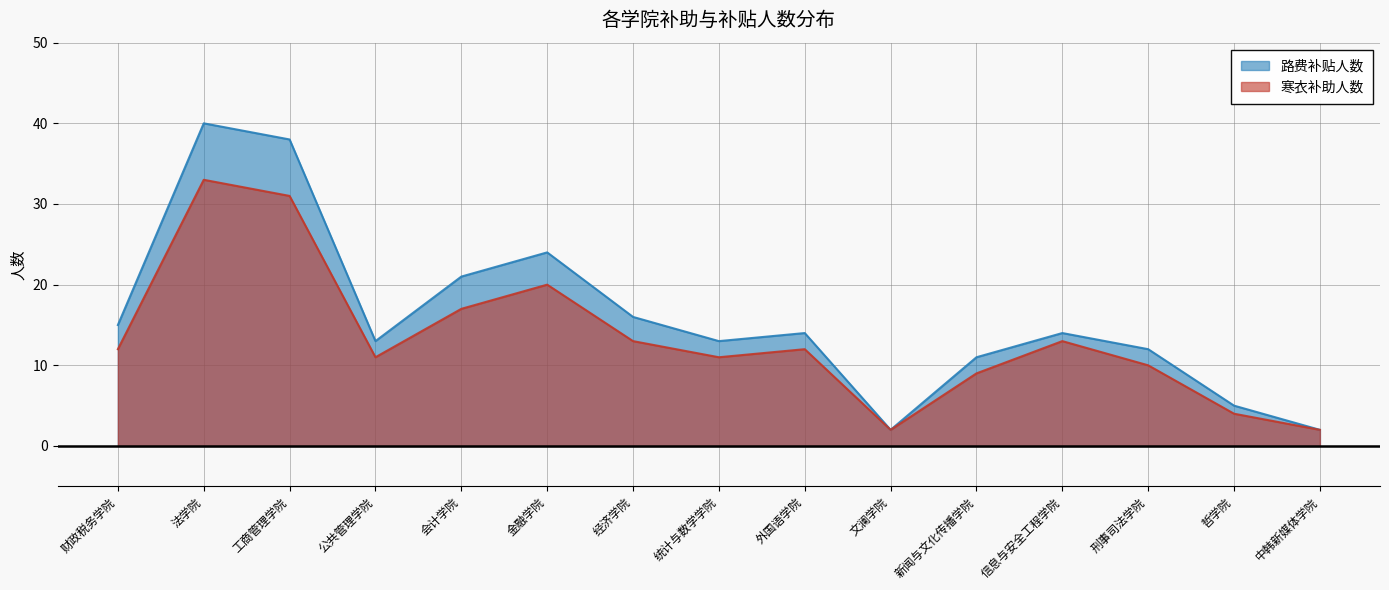

What position from the right is 统计与数学学院?

8